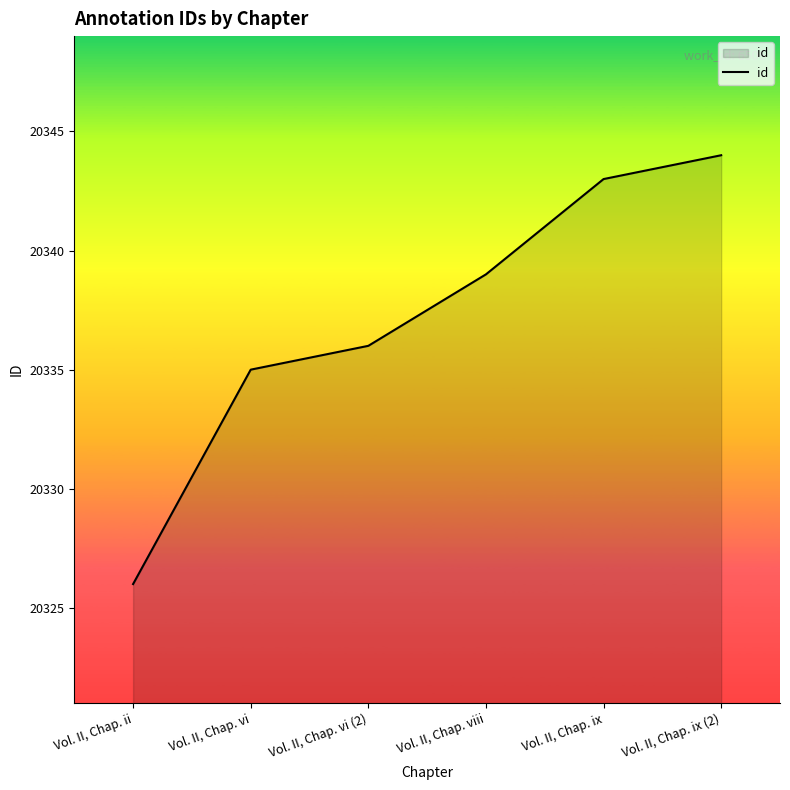

True or false: the data shows 20339 at Vol. II, Chap. viii.

True